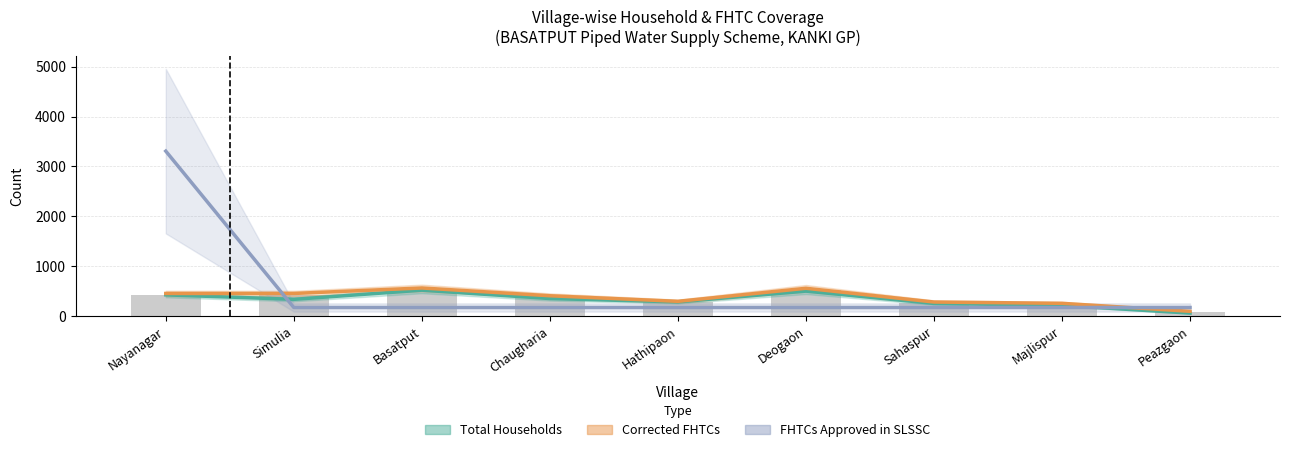

The value of Total Households at Hathipaon is 190.5. True or false?

False